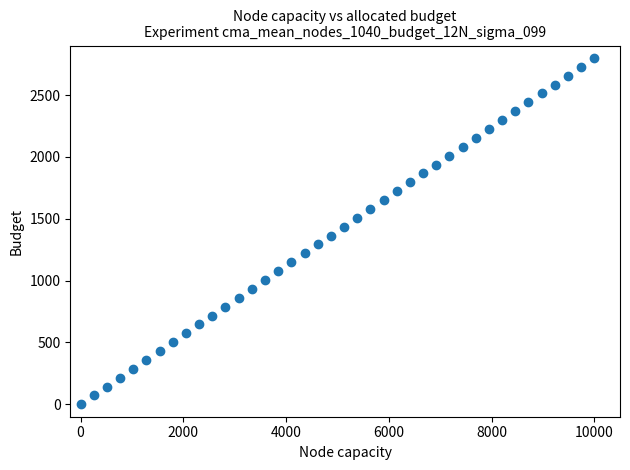

What is the range of Y values (max minus min)?

2800.0